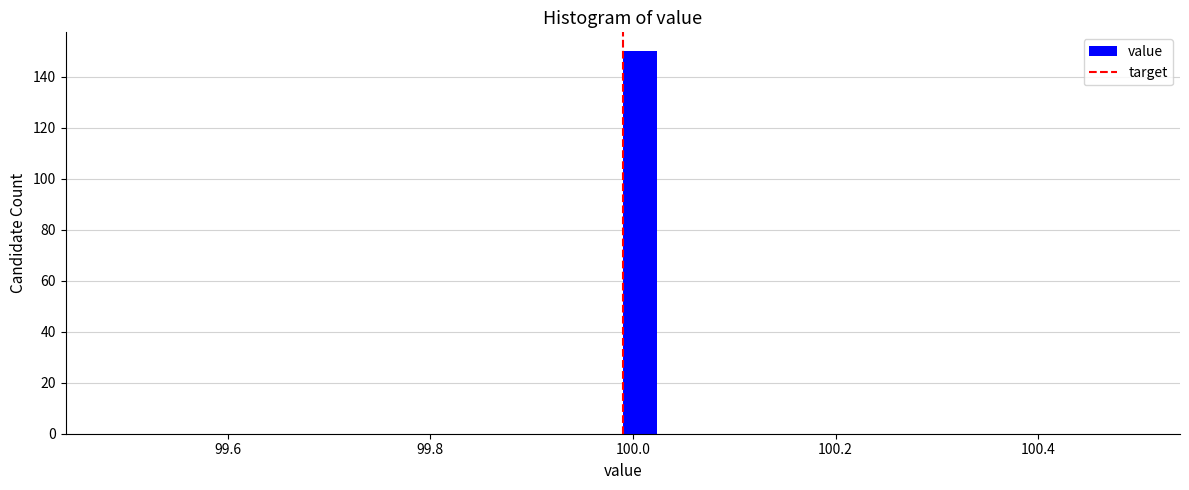

Read against the x-axis, roughly where is the centre of the tallest bar?

100.00